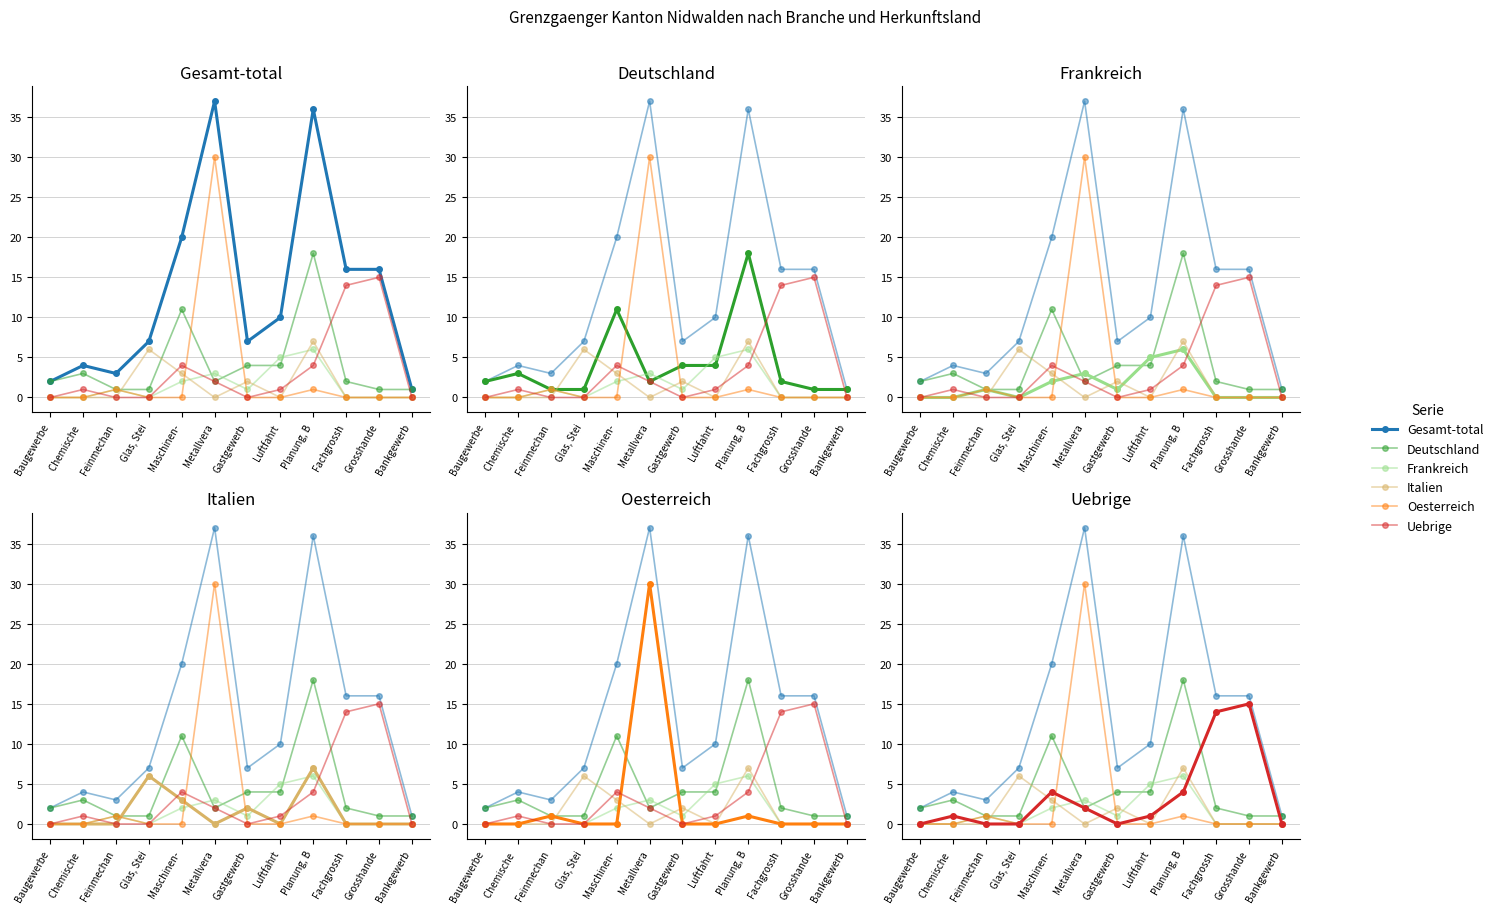

What are all the series names shown in the legend?

Gesamt-total, Deutschland, Frankreich, Italien, Oesterreich, Uebrige